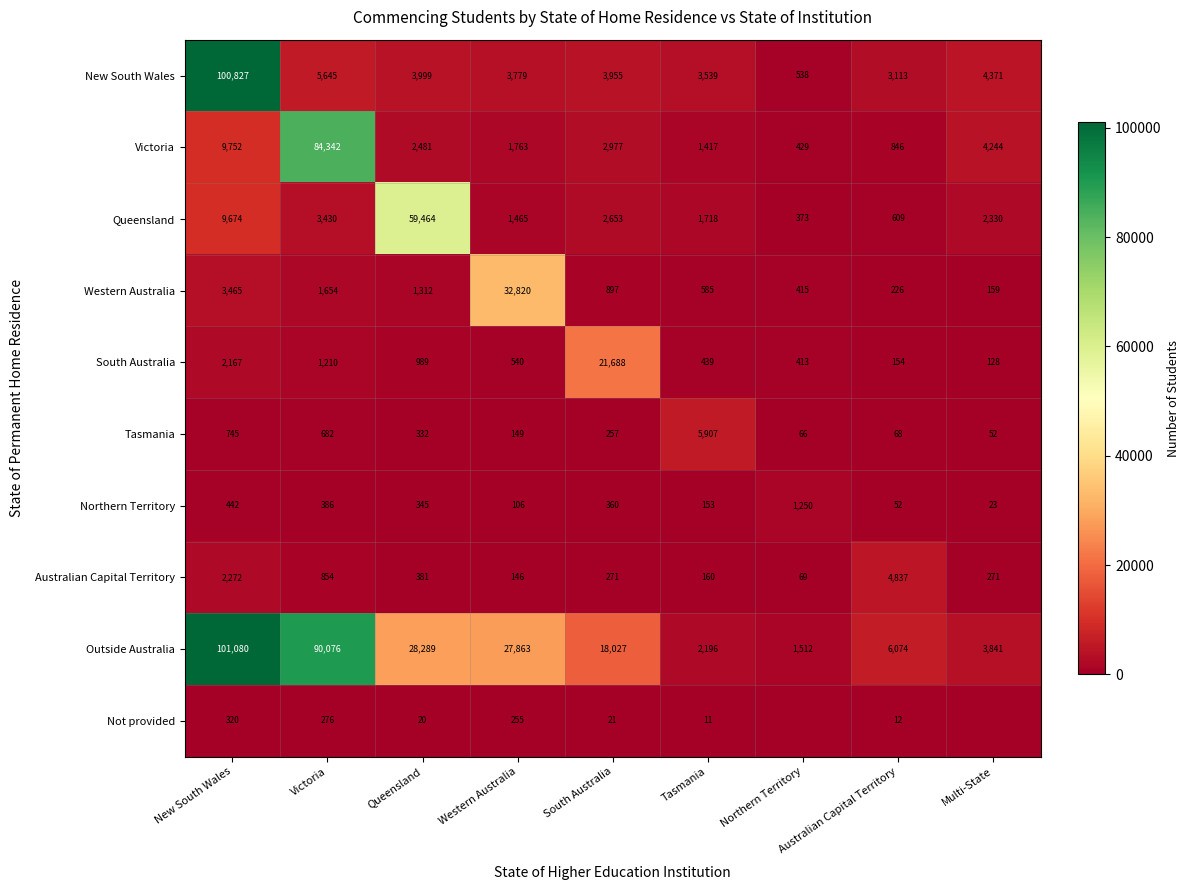

Rank the categories by Queensland value from lowest to highest.

Northern Territory, Australian Capital Territory, Western Australia, Tasmania, Multi-State, South Australia, Victoria, New South Wales, Queensland